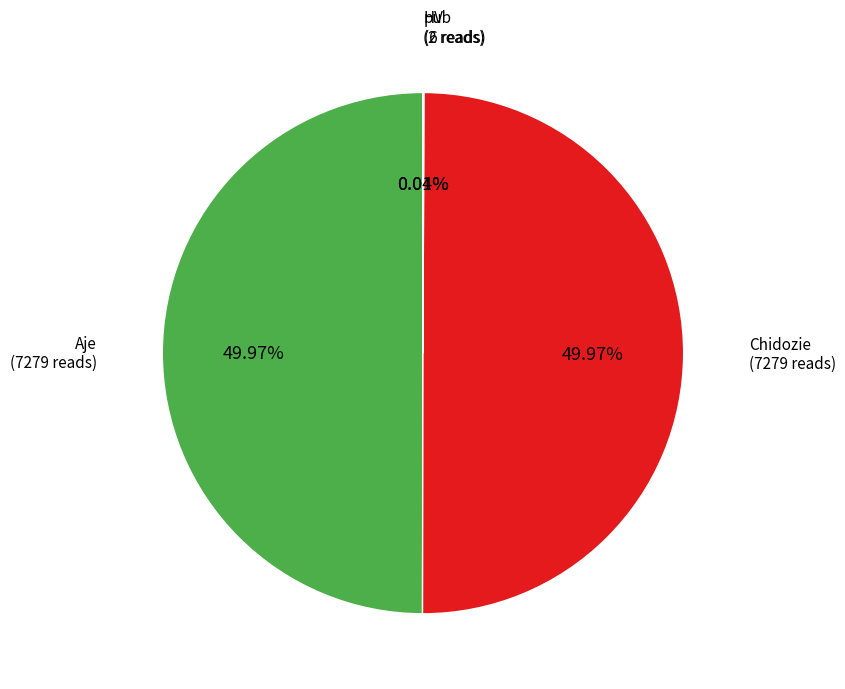

Which slice is the largest?

Aje